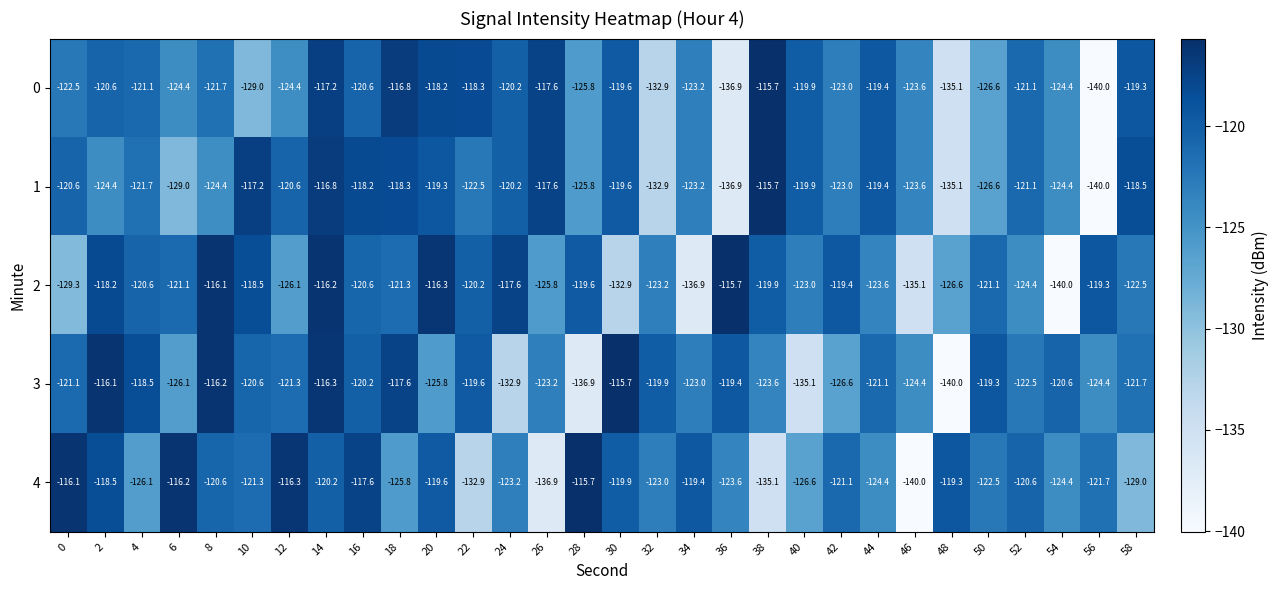

Count the number of categories in the chart.

30